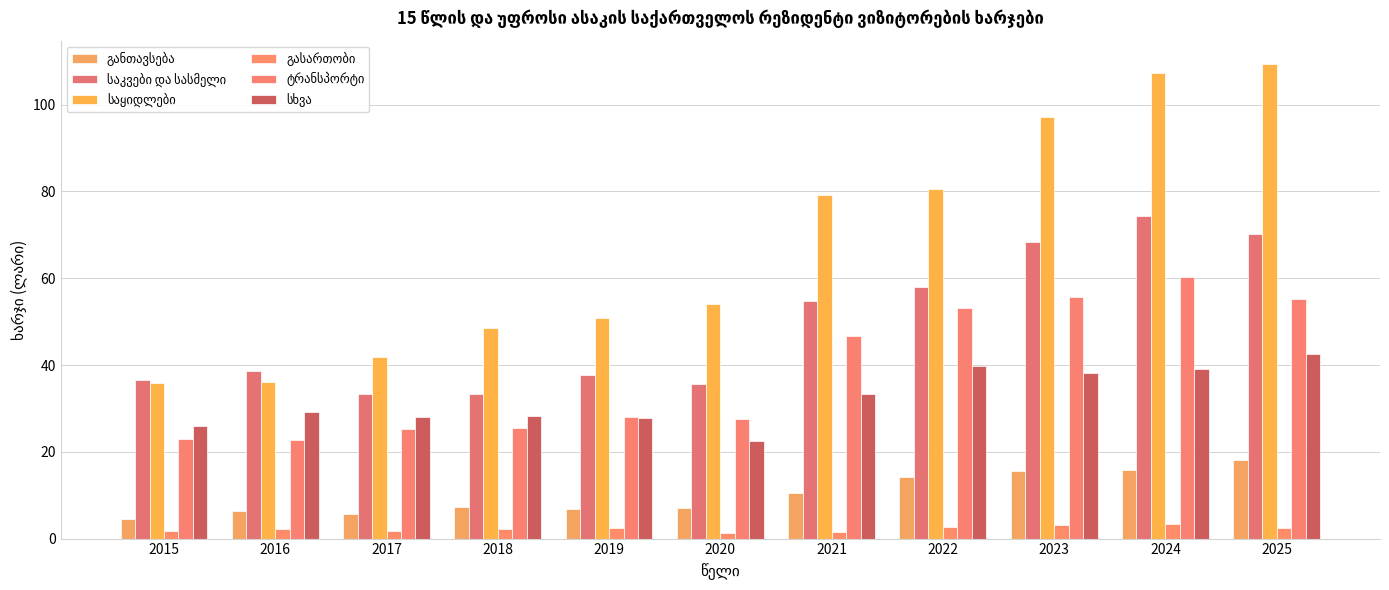

Between 2022 and 2024, which series saw the biggest shift?

საყიდლები